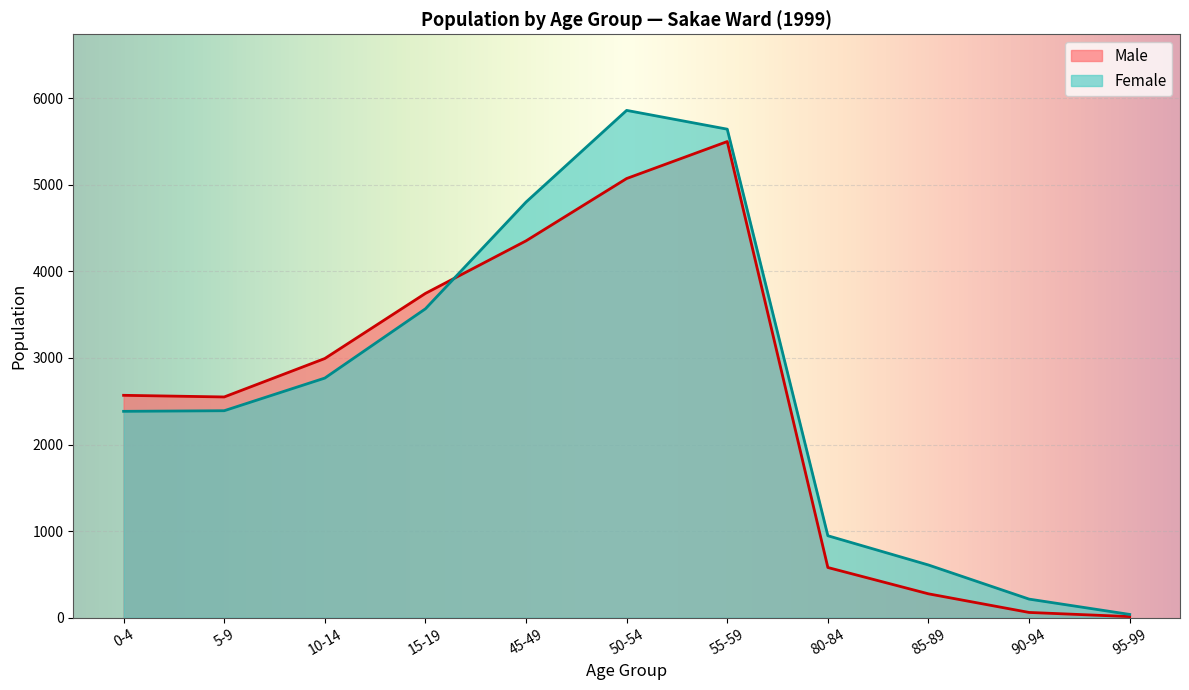

How many interior local peaks does the Male series have?

1